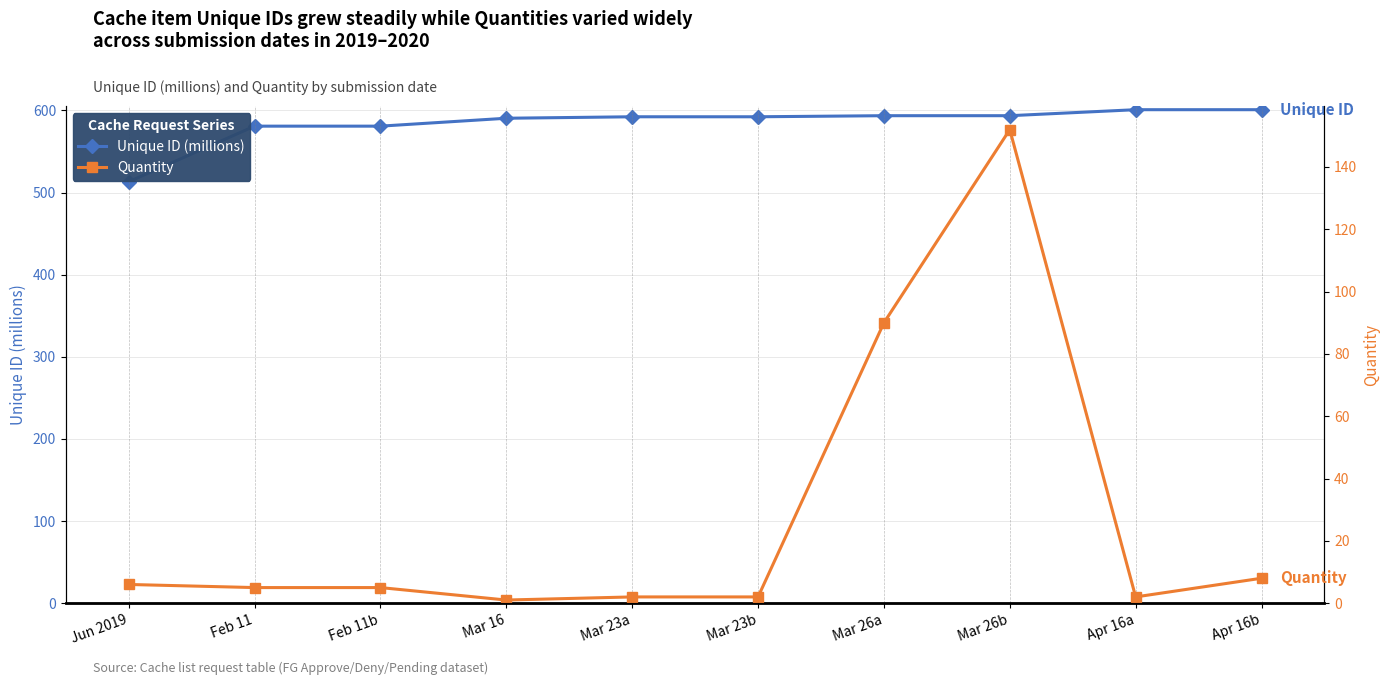

What is the difference between the second highest and second lowest values in the Quantity series?

88.0